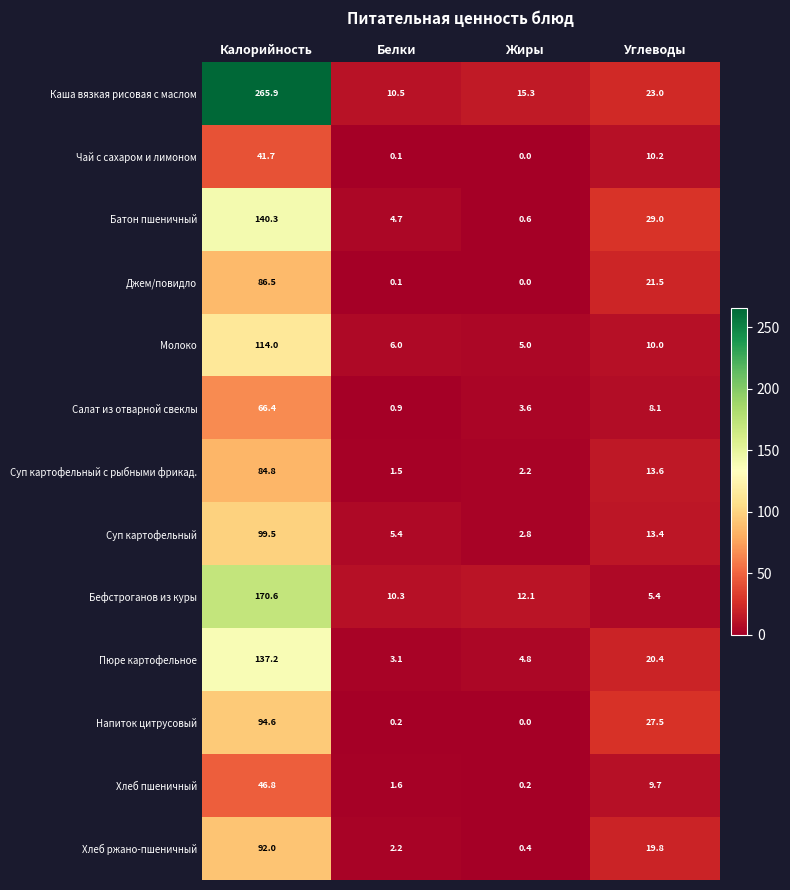

What is the average value of the Бефстроганов из куры series?

49.6